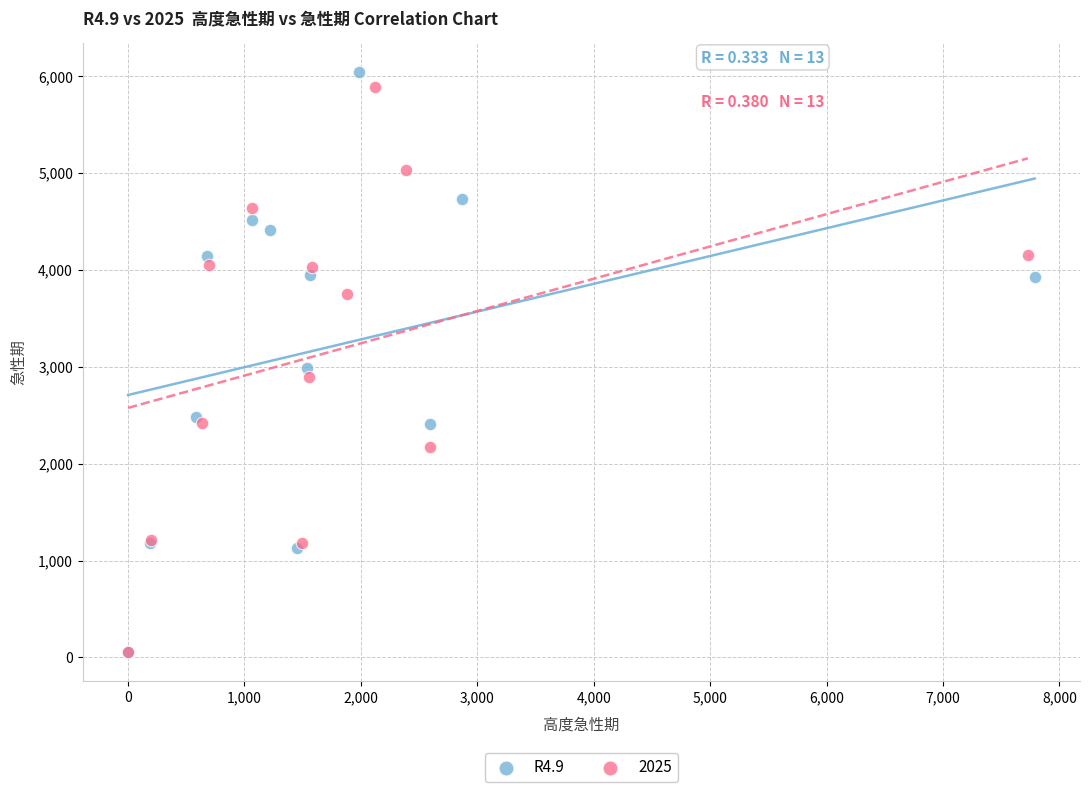

Which series has the widest spread of Y values?

R4.9